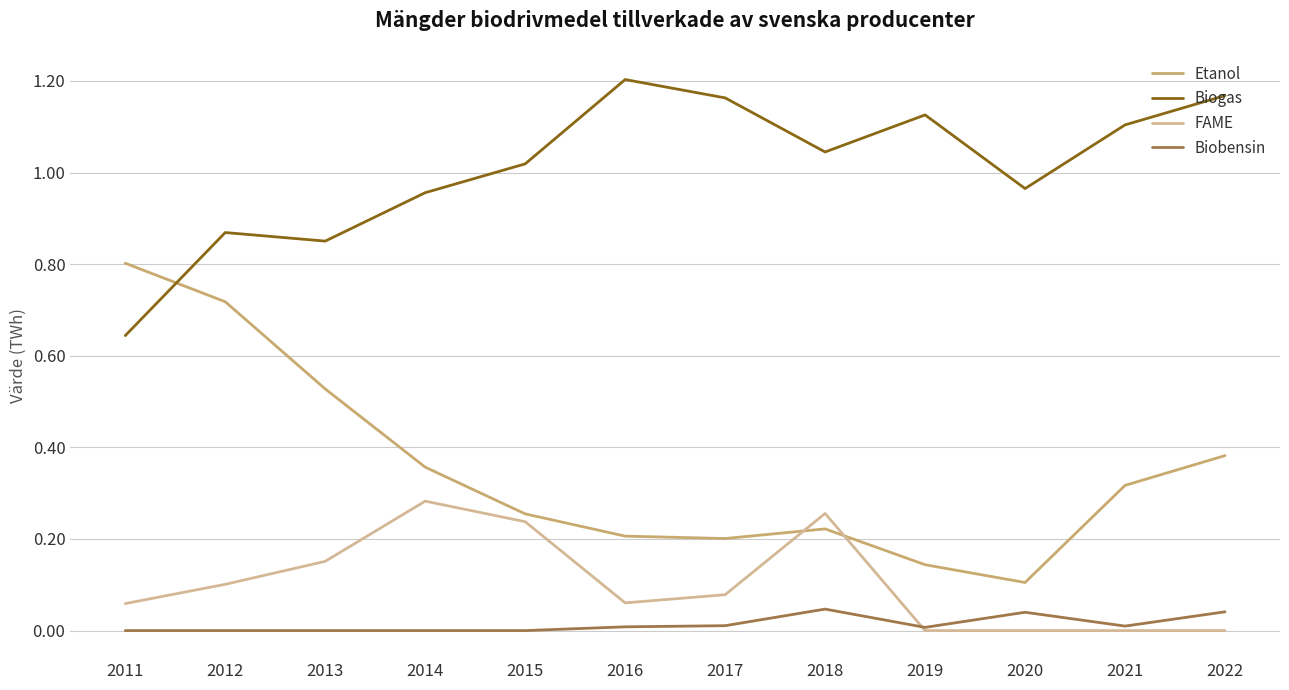

Does the chart display data point markers on the line(s)?

No